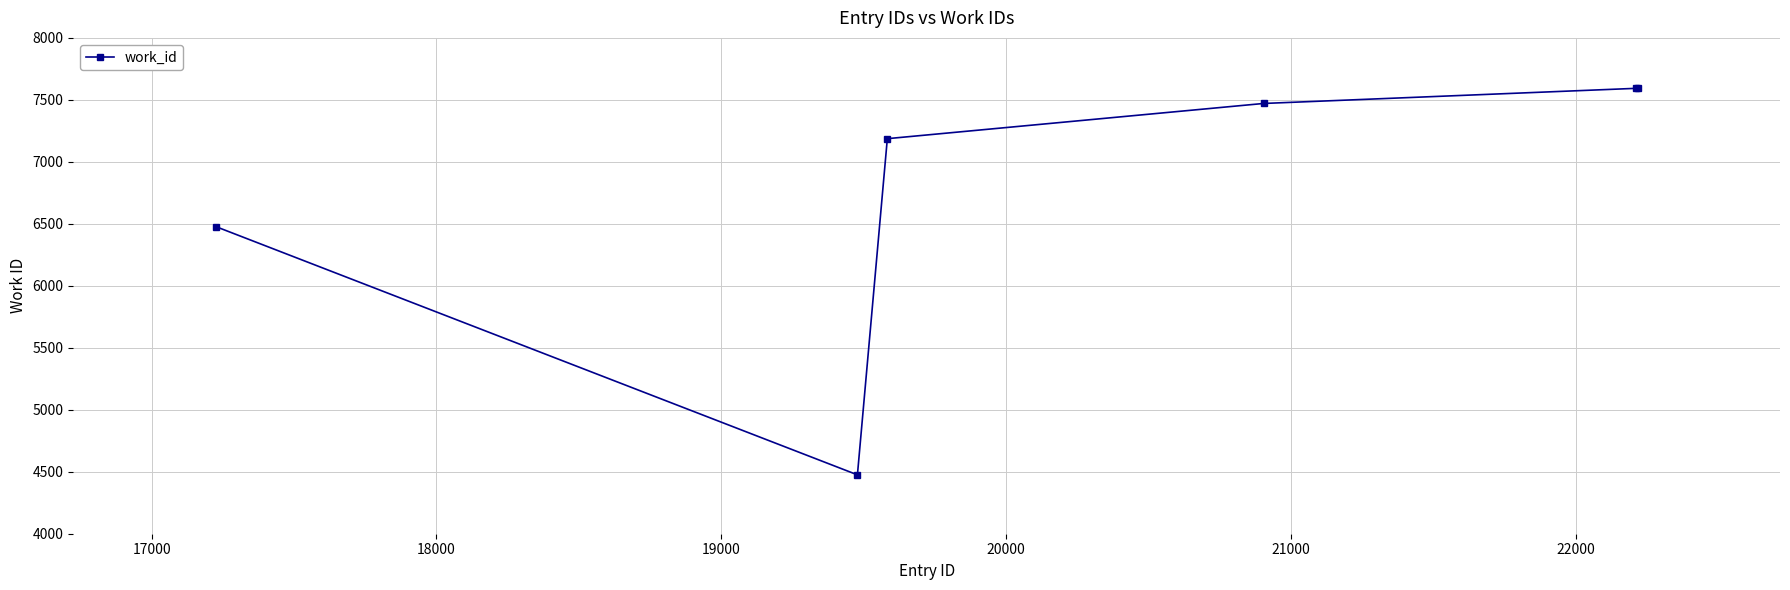

What is the value of the 3rd point from the left?

7187